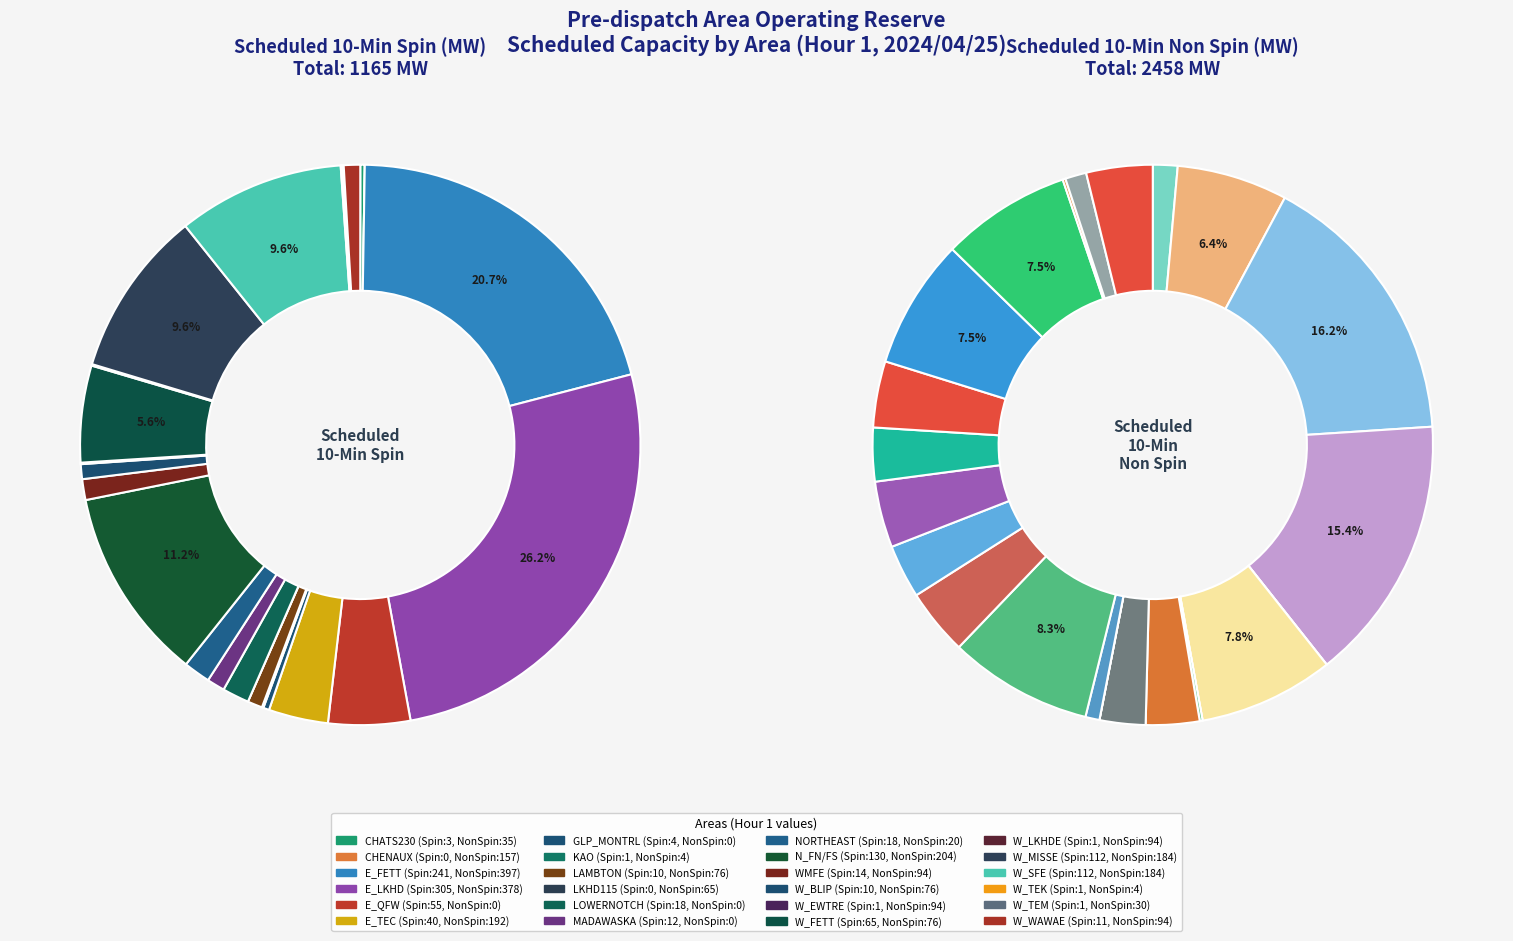

To the nearest percent, what portion does E_TEC represent?

8%